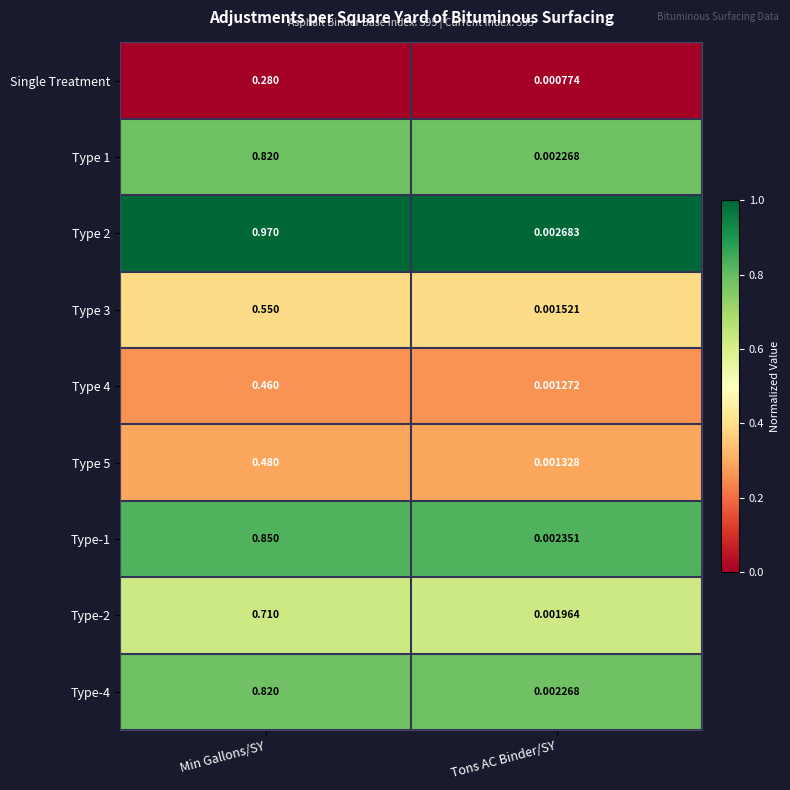

At how many categories does at least one series exceed 0?

2